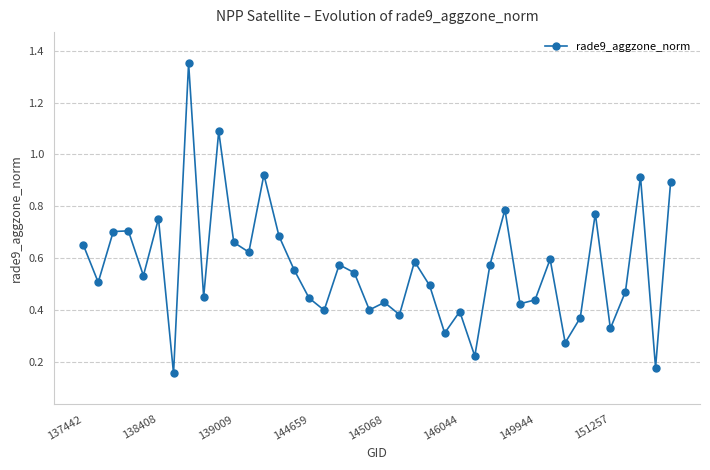

How many interior local peaks (higher than both neighbors) does the data have?

13